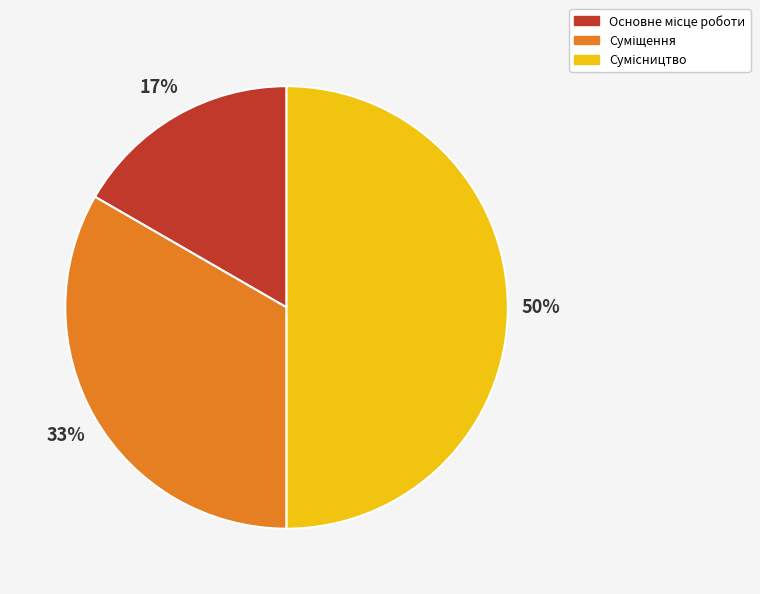

To the nearest percent, what is the difference between the largest and smallest slice percentages?

33%